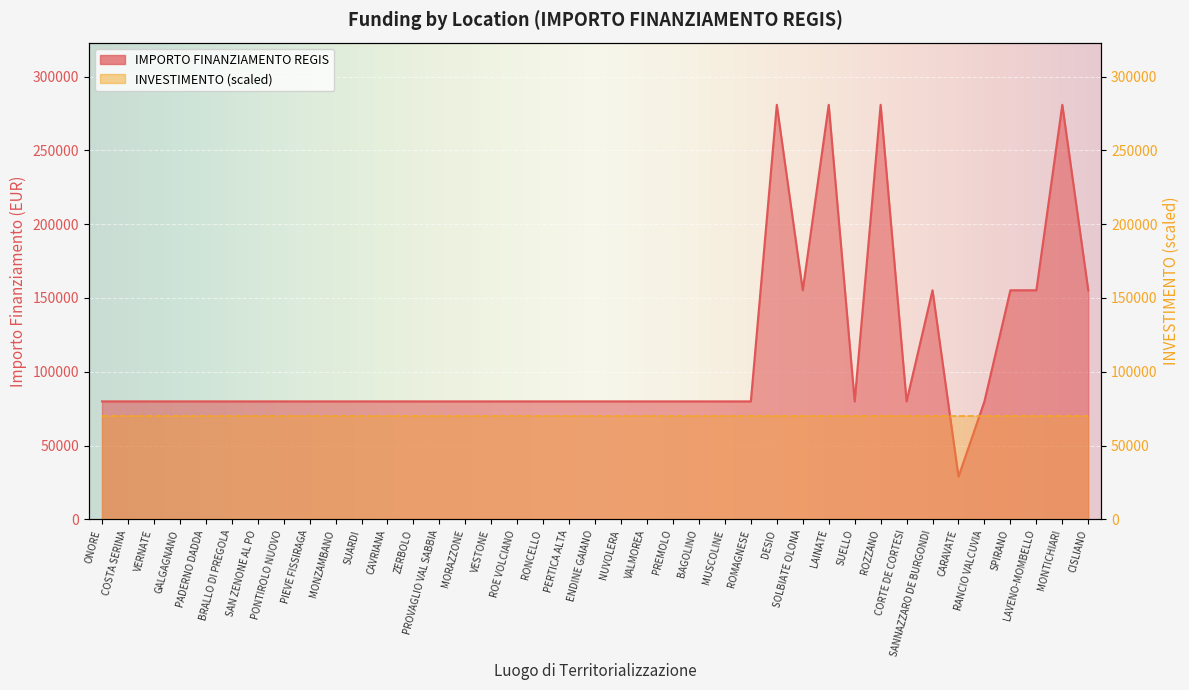

Which has a higher value, BRALLO DI PREGOLA or SPIRANO?

SPIRANO